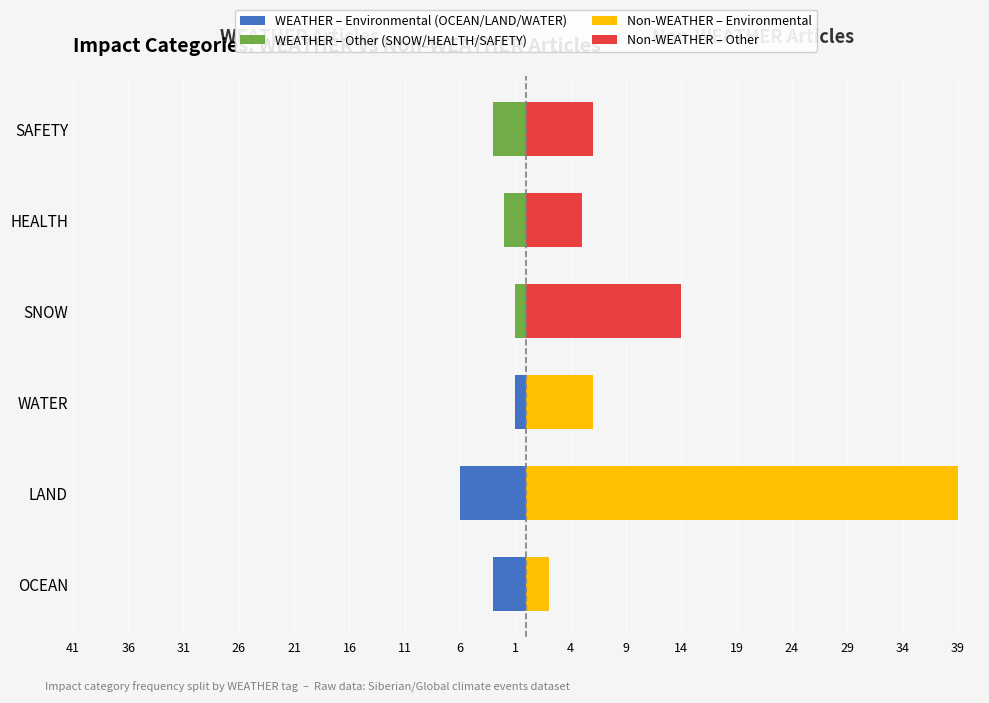

The value of WEATHER – Environmental (OCEAN/LAND/WATER) at HEALTH is 0. True or false?

True